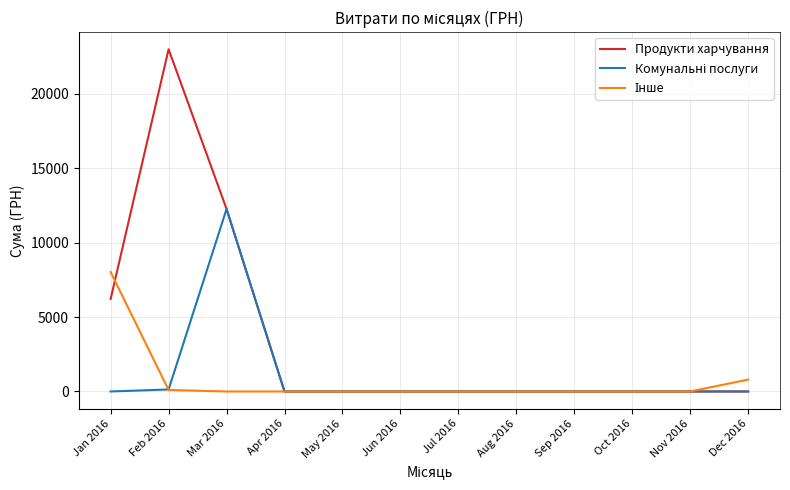

At which category does the chart reach its peak across all series?

Feb 2016